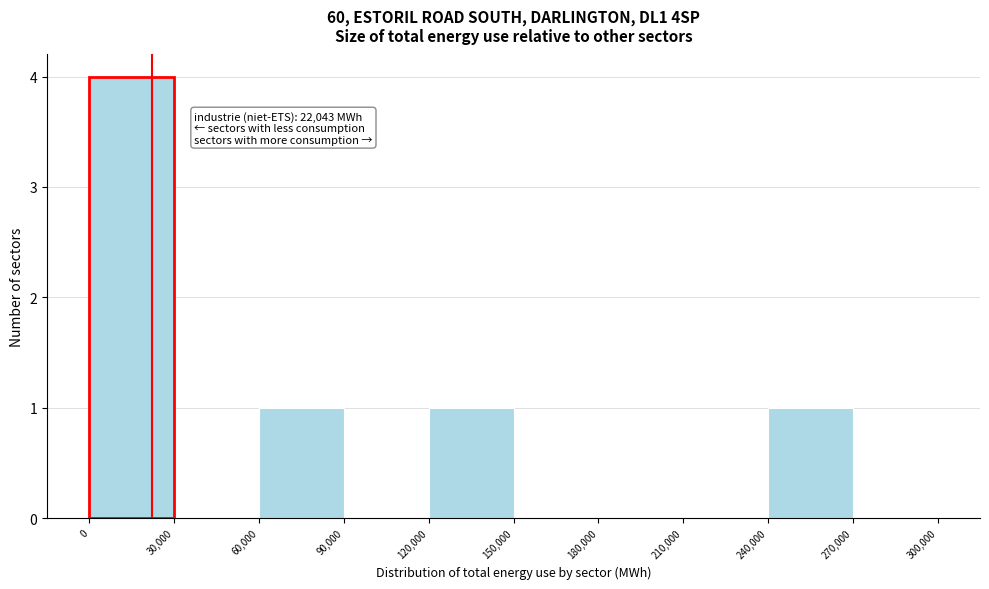

Which range on the x-axis has the tallest bar?

0 to 30,000